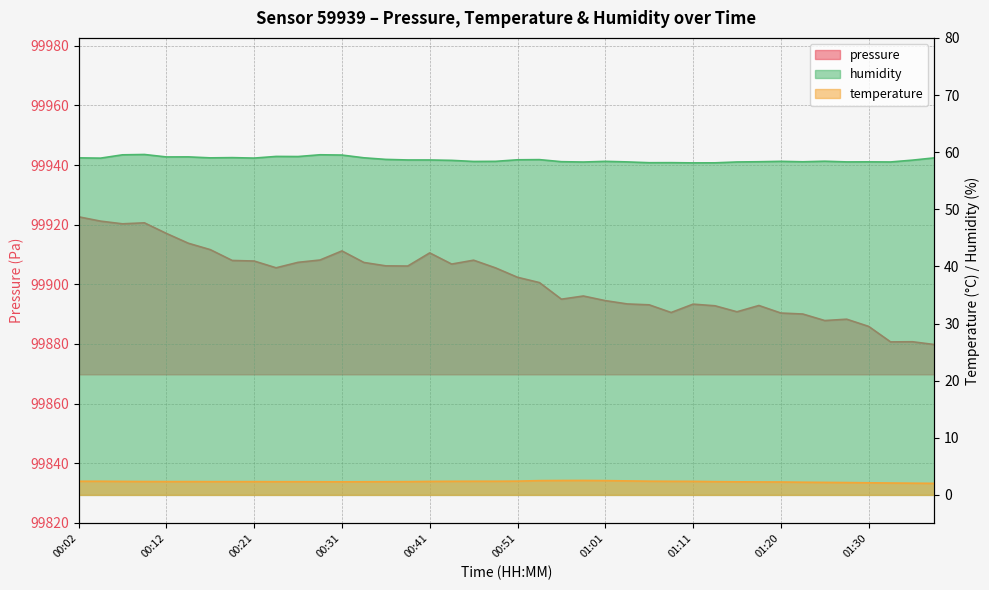

True or false: temperature has a value of 2.3 at 00:31.

True